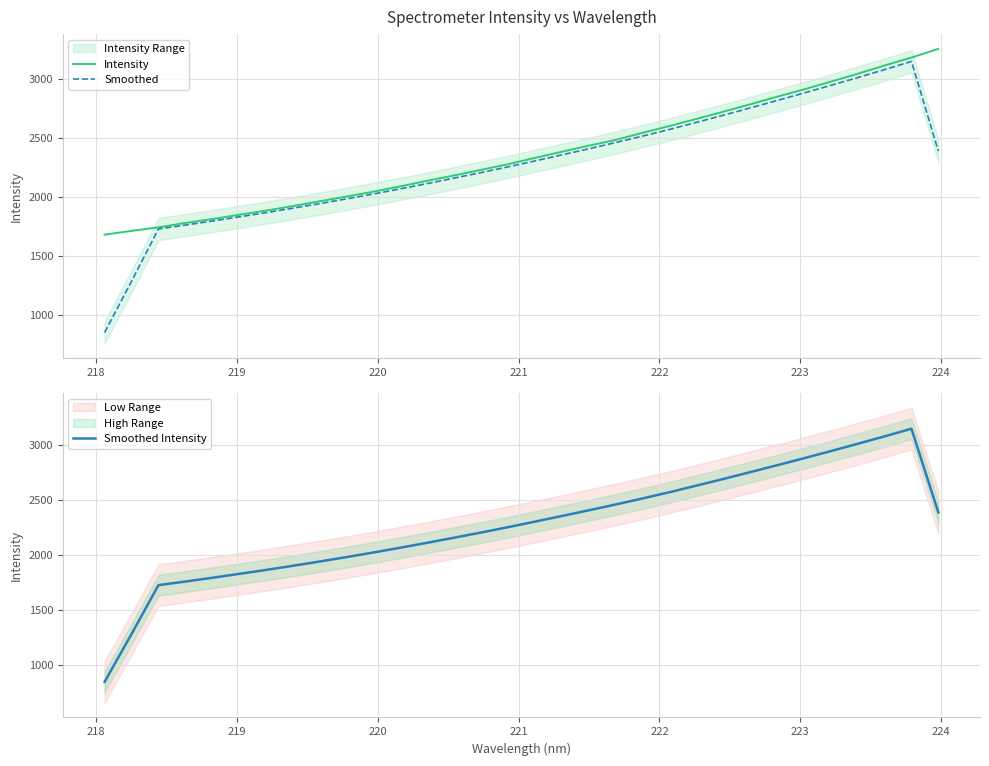

Reading left to right, extract all data points from this chart.

Intensity: 1678.7	1710.8	1740.9	1778.1	1810.8	1847.6	1883.1	1921.9	1962.7	2003.0	2044.6	2089.4	2136.7	2182.2	2230.0	2277.4	2331.3	2383.2	2435.0	2483.7	2544.2	2601.7	2661.9	2723.2	2785.9	2850.4	2912.6	2978.6	3045.4	3115.8	3182.8	3257.0
Smoothed: 847.4	1282.6	1727.1	1760.2	1794.4	1829.9	1865.8	1903.8	1942.7	1983.0	2024.9	2068.4	2113.2	2159.6	2206.6	2255.2	2305.5	2356.7	2408.3	2461.5	2516.1	2572.9	2632.7	2693.2	2755.4	2818.0	2881.9	2946.8	3013.1	3080.7	3150.3	2388.9
Smoothed Intensity: 847.4	1282.6	1727.1	1760.2	1794.4	1829.9	1865.8	1903.8	1942.7	1983.0	2024.9	2068.4	2113.2	2159.6	2206.6	2255.2	2305.5	2356.7	2408.3	2461.5	2516.1	2572.9	2632.7	2693.2	2755.4	2818.0	2881.9	2946.8	3013.1	3080.7	3150.3	2388.9